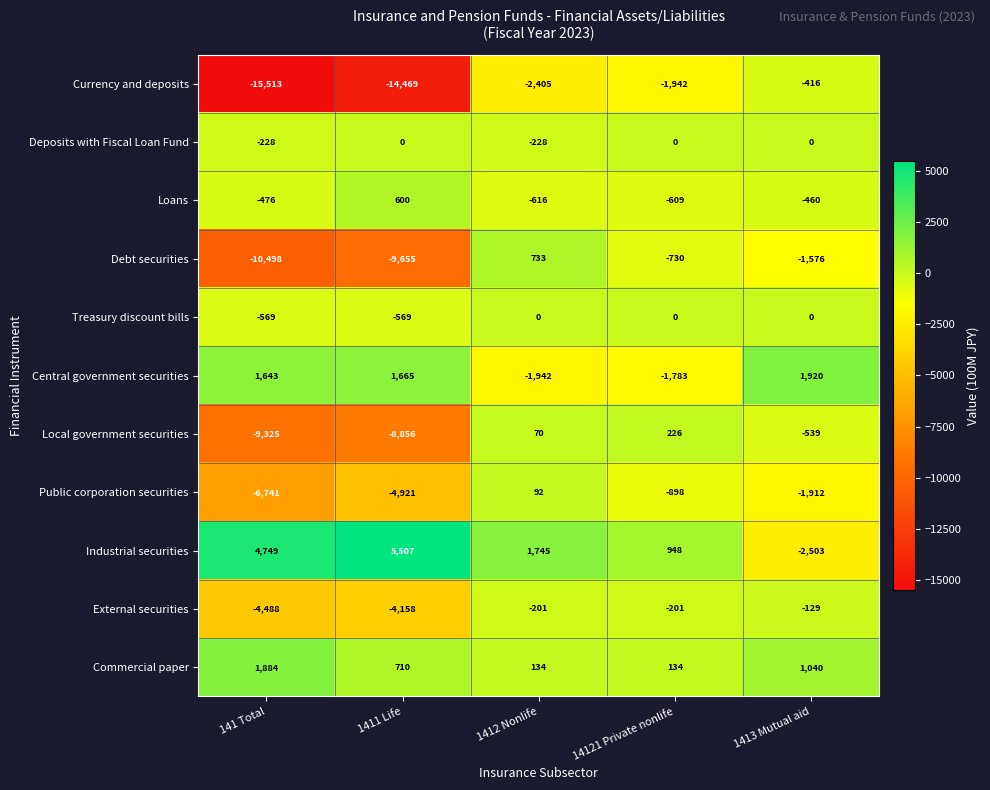

How many negative values does the Public corporation securities series have?

4